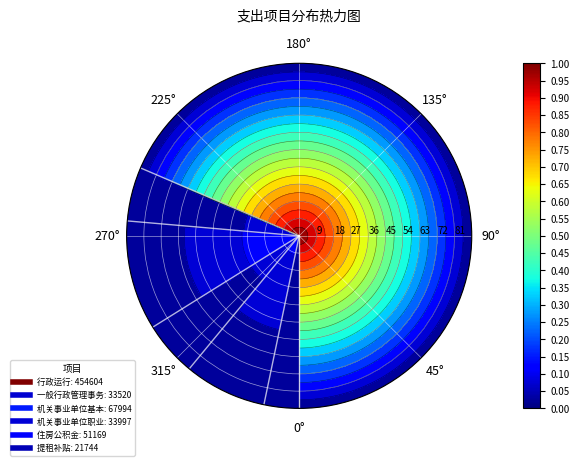

True or false: the data shows 0 at 0°.

False